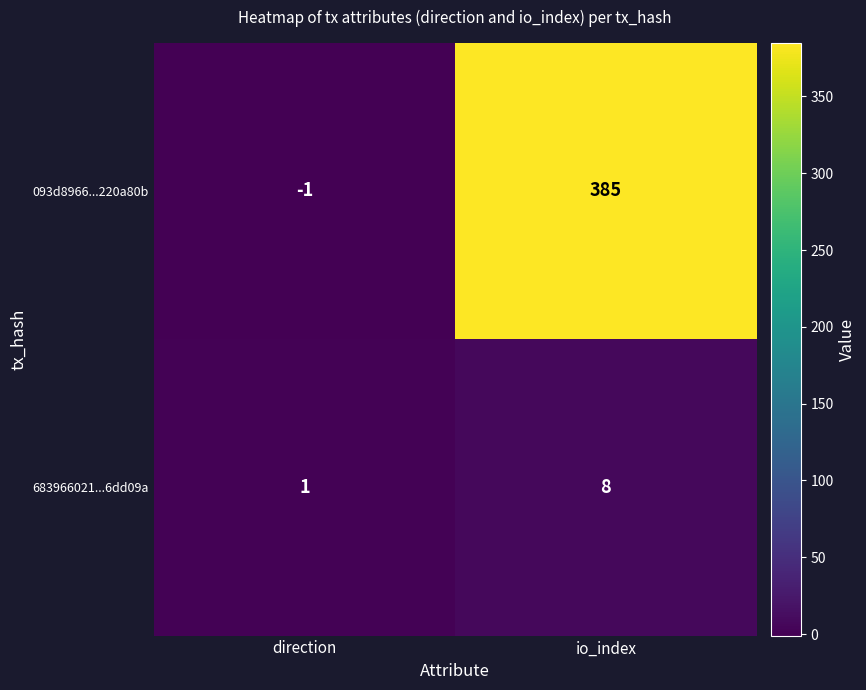

Where is 093d8966...220a80b nearest to the value 192?

direction